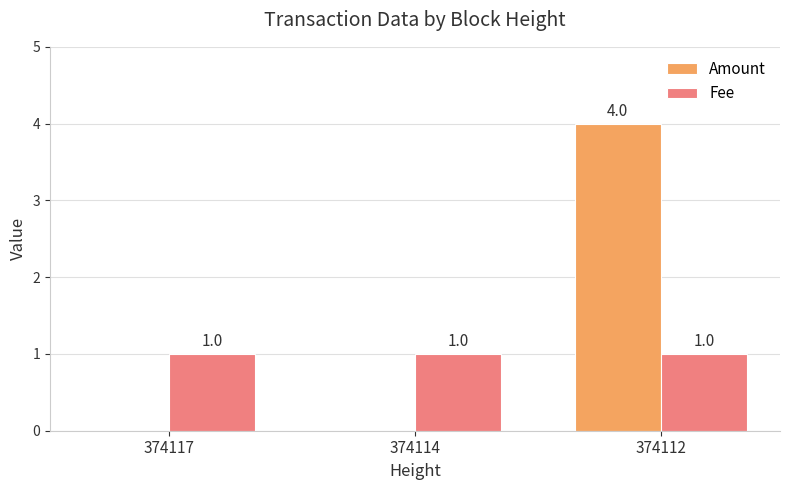

How many distinct data groups are displayed?

2